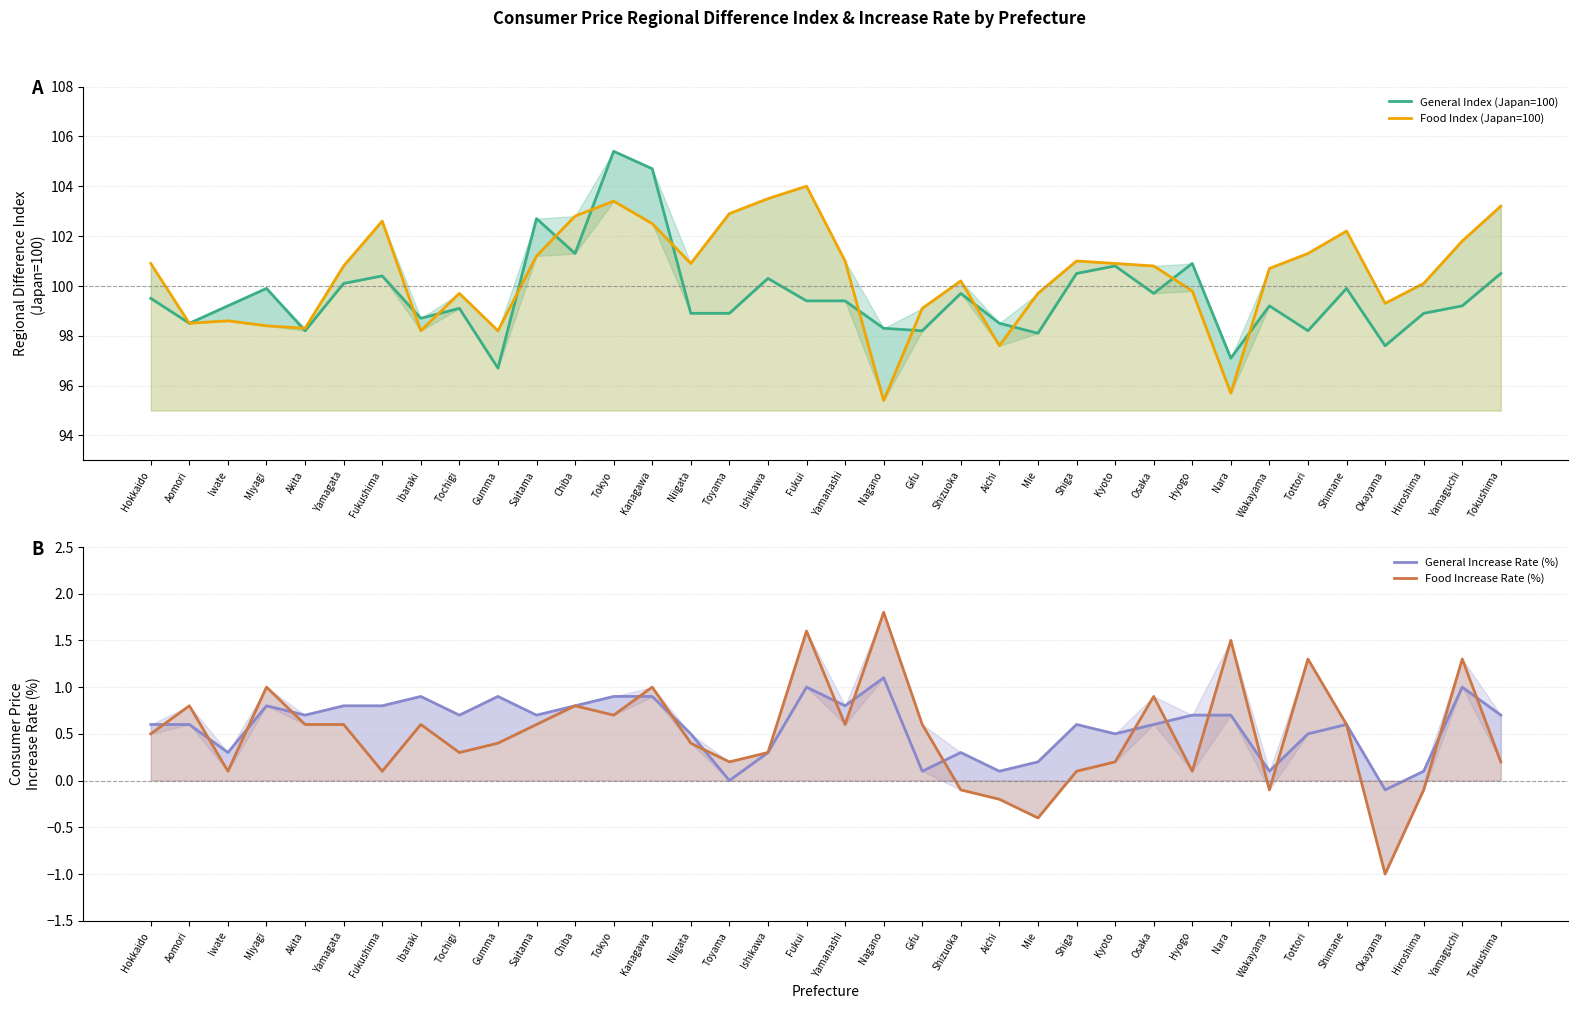

What is the sum of the General Index (Japan=100) values at Wakayama and Shimane?

199.1